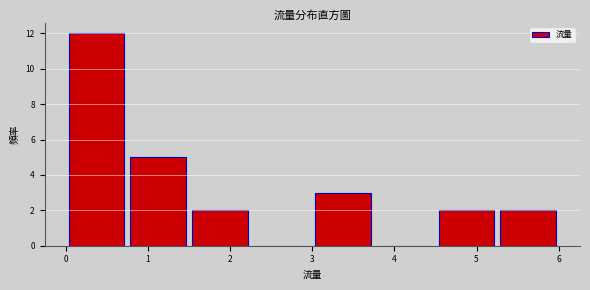

Reading left to right, list every bar in this chart as the range it spans on the x-axis followed by its height. Neither the bar edges nor the heights are printed on the chart, so give them approximately, as read against the axes.

0.00 to 0.75: 12
0.75 to 1.50: 5
1.50 to 2.25: 2
2.25 to 3.00: 0
3.00 to 3.75: 3
3.75 to 4.50: 0
4.50 to 5.25: 2
5.25 to 6.00: 2